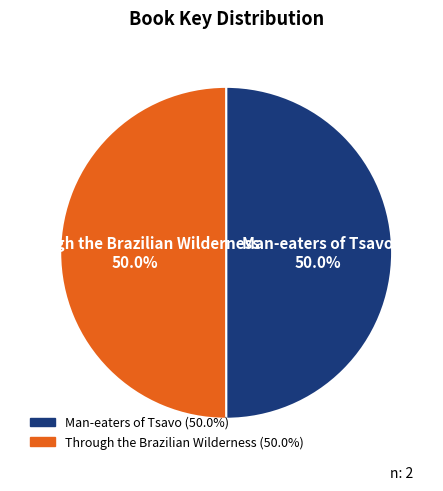

Approximately how many times larger is the value at Through the Brazilian Wilderness compared to Man-eaters of Tsavo?

1.0